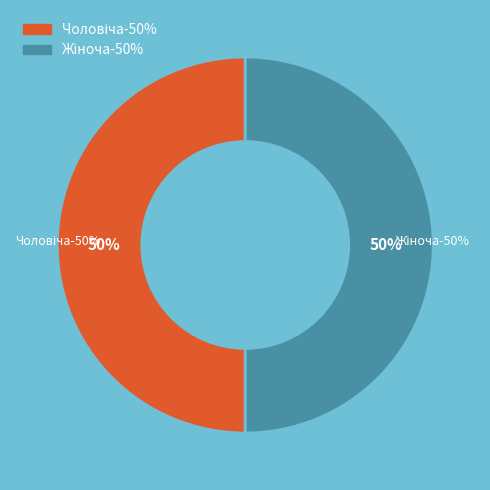

Rank the categories by value from lowest to highest.

Чоловіча, Жіноча